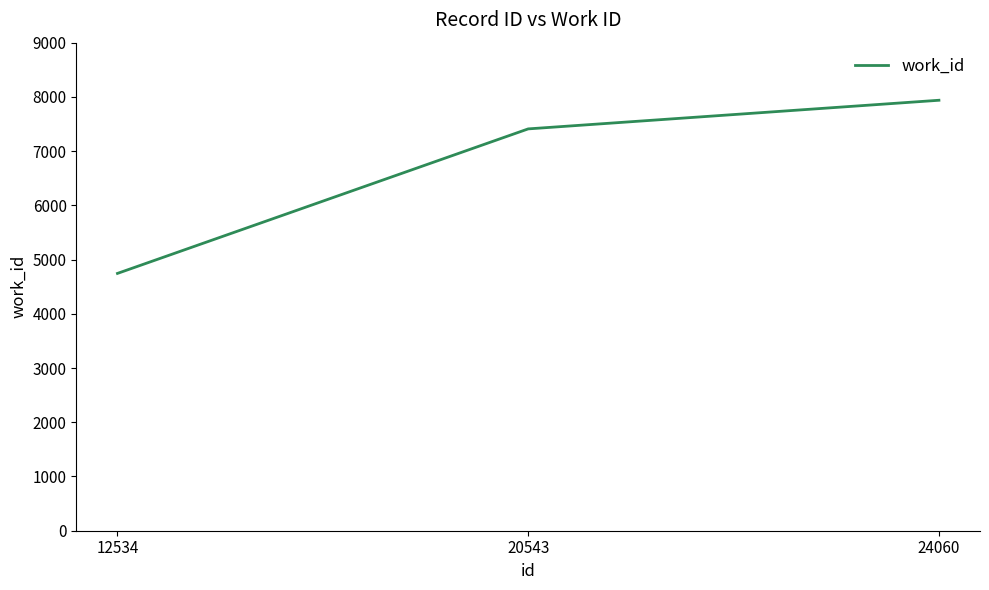

How many series are shown in this chart?

1